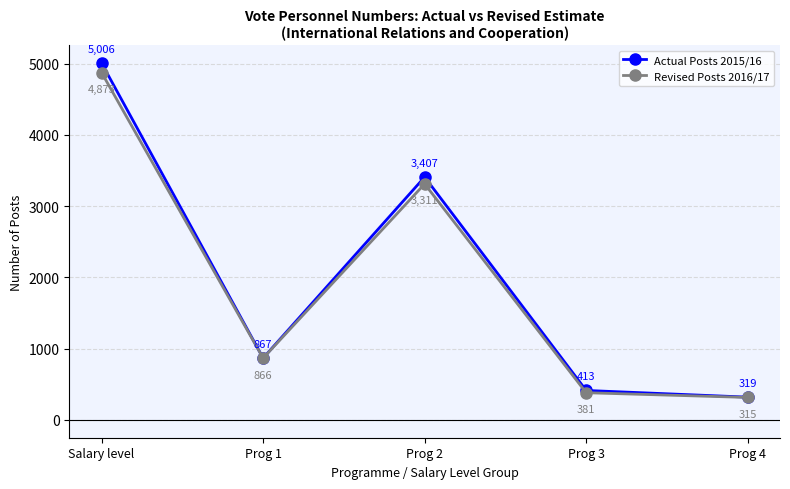

In Revised Posts 2016/17, how many points are higher than both neighbors (excluding endpoints)?

1